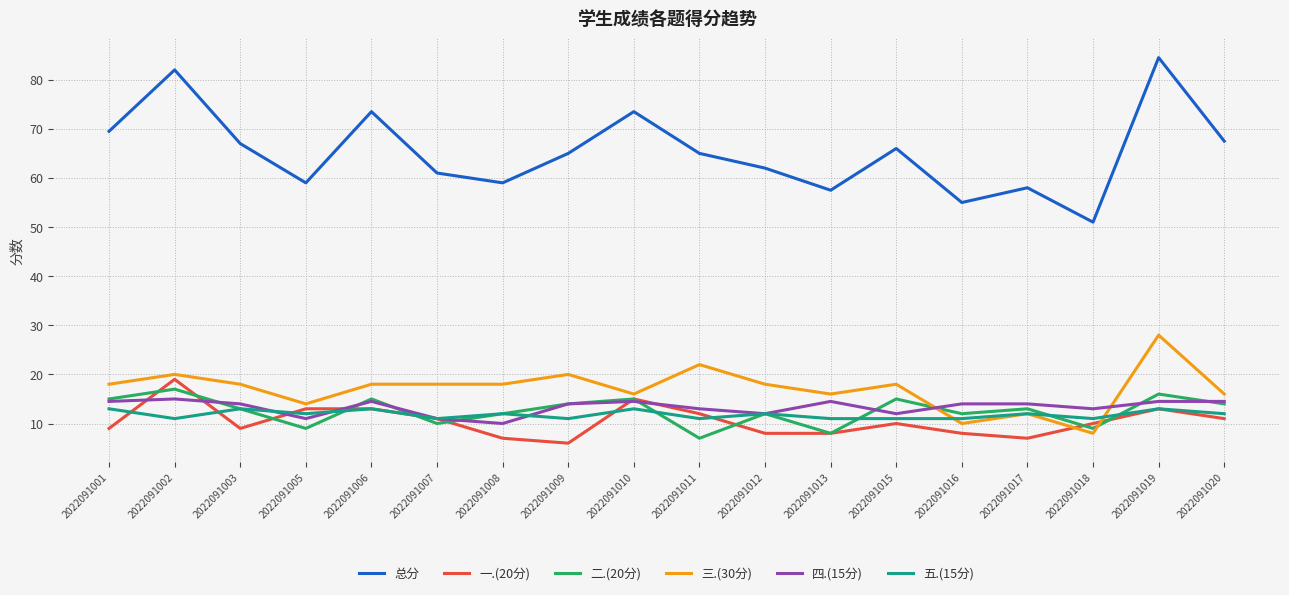

Which series ends up on top after the final intersection of 一.(20分) and 五.(15分)?

五.(15分)